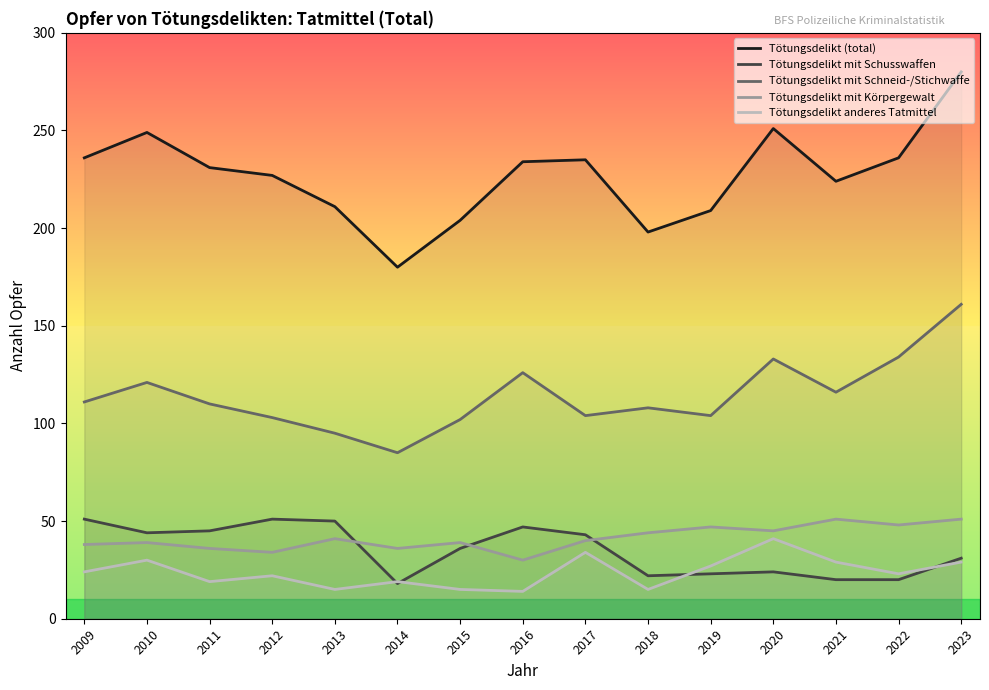

What is the difference between the highest and lowest values at 2020?

227